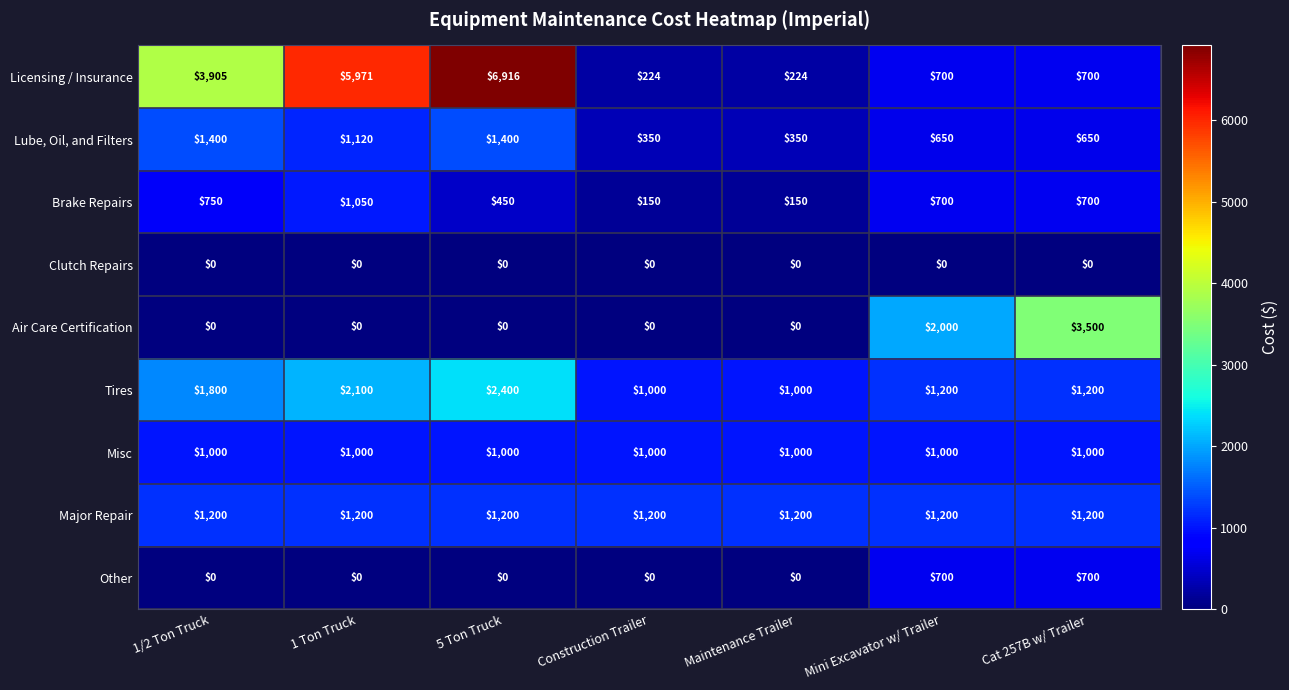

Which series has the largest total across all categories?

Licensing / Insurance